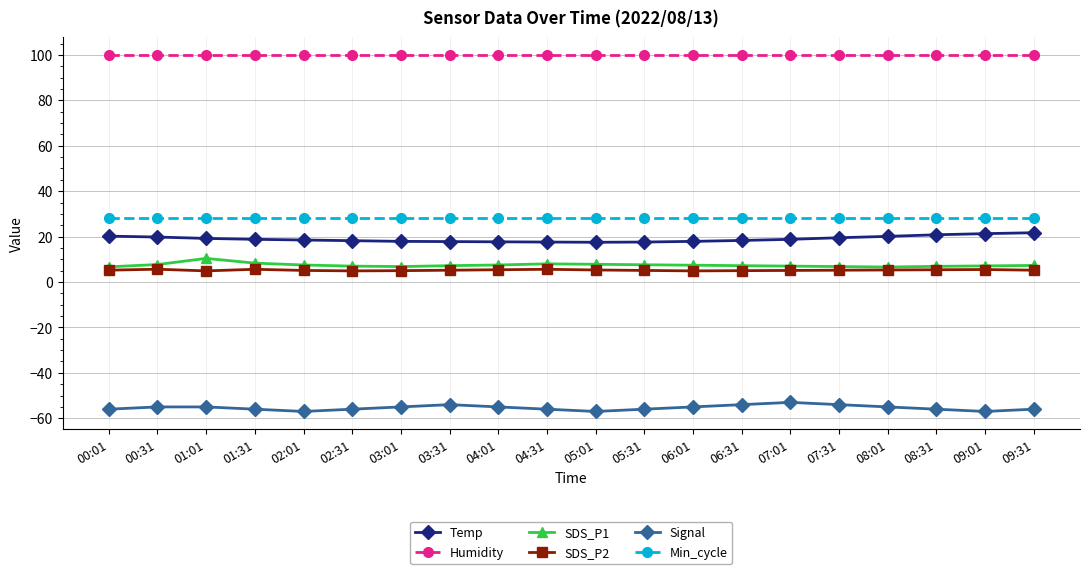

What is the maximum value shown in the chart?

99.9